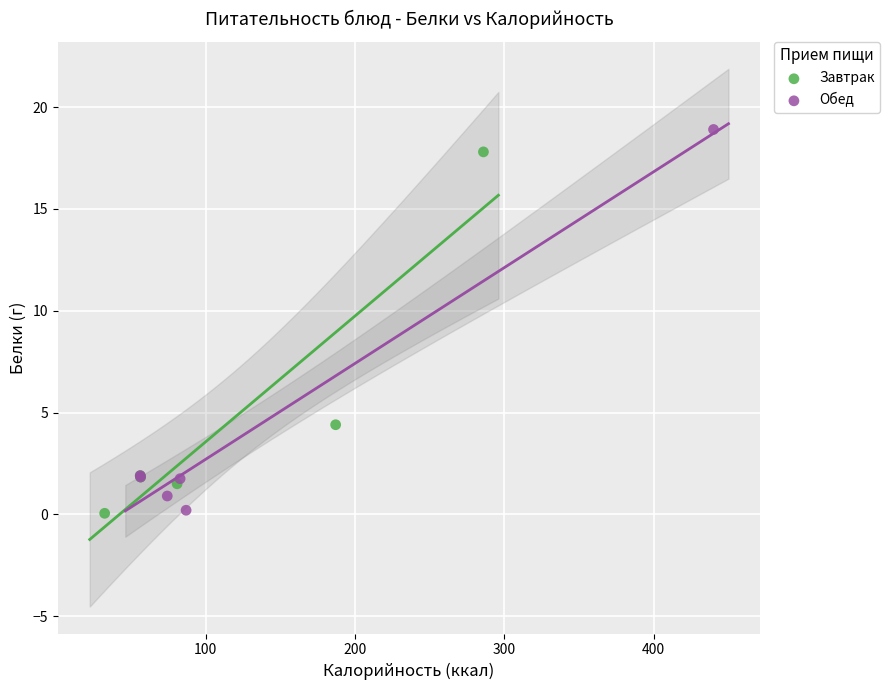

Which series has the widest spread of Y values?

Обед